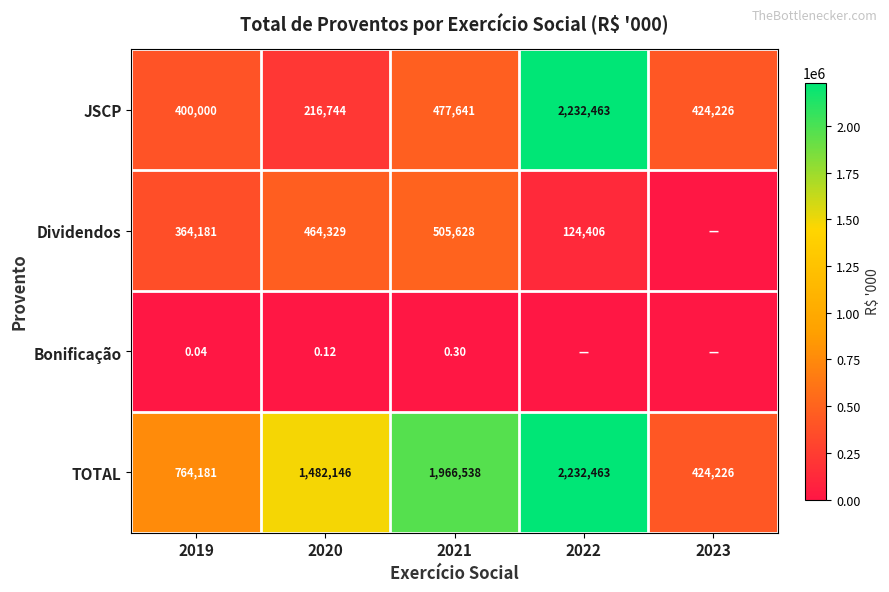

Is the value of Dividendos at 2020 greater than the value of TOTAL at 2021?

No